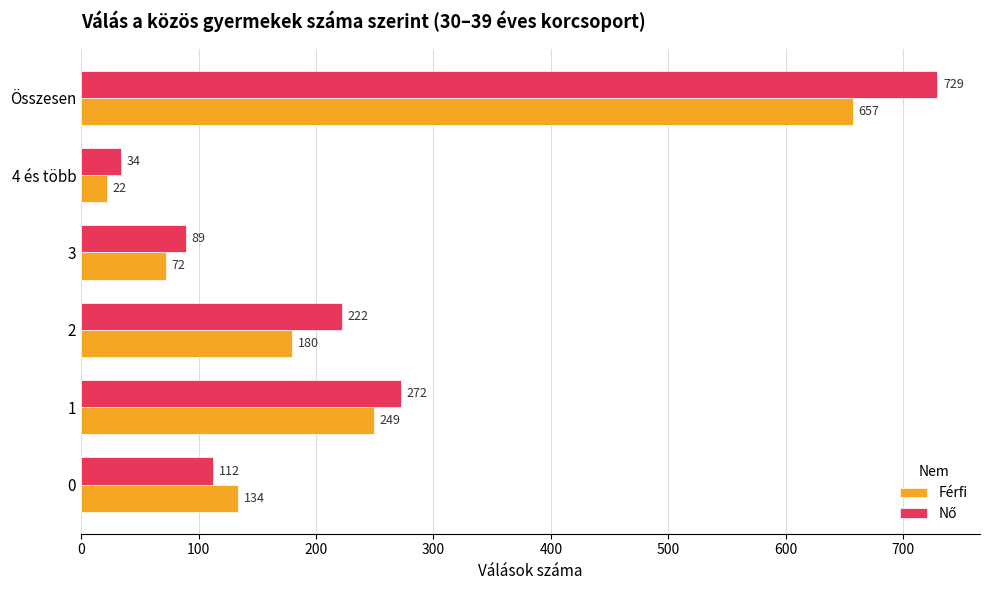

What is the difference between the maximum and second lowest values in the Férfi series?

585